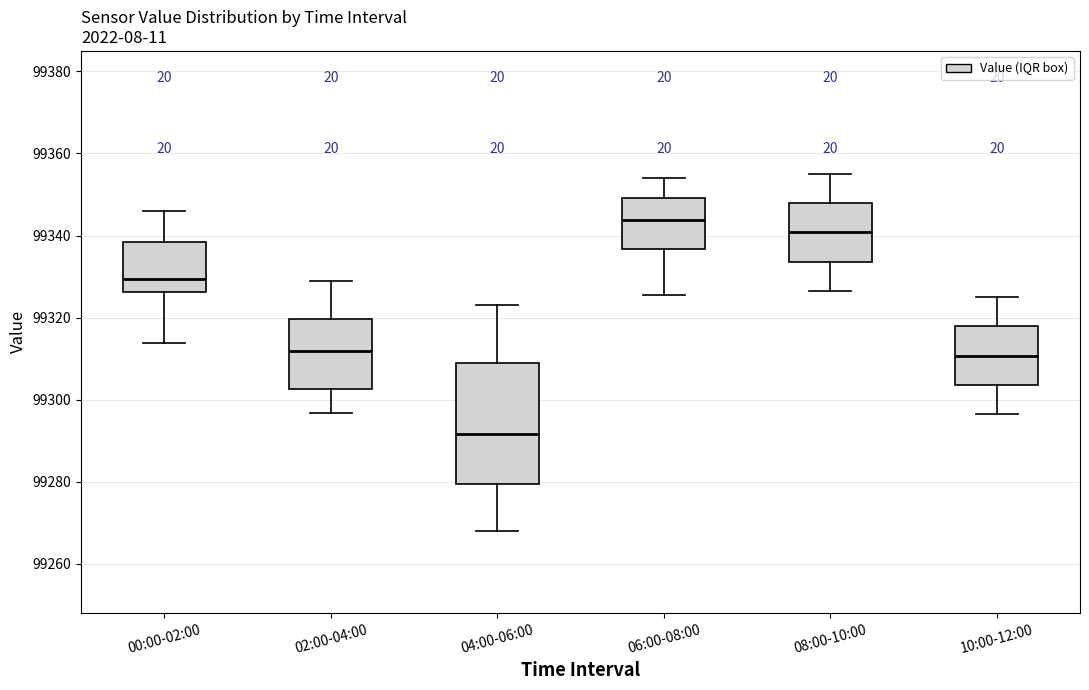

Which box's median line is the highest?

06:00-08:00